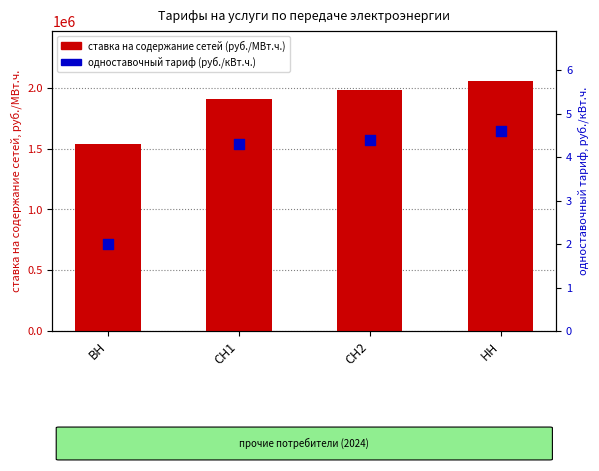

At how many categories does at least one series exceed 914701?

4